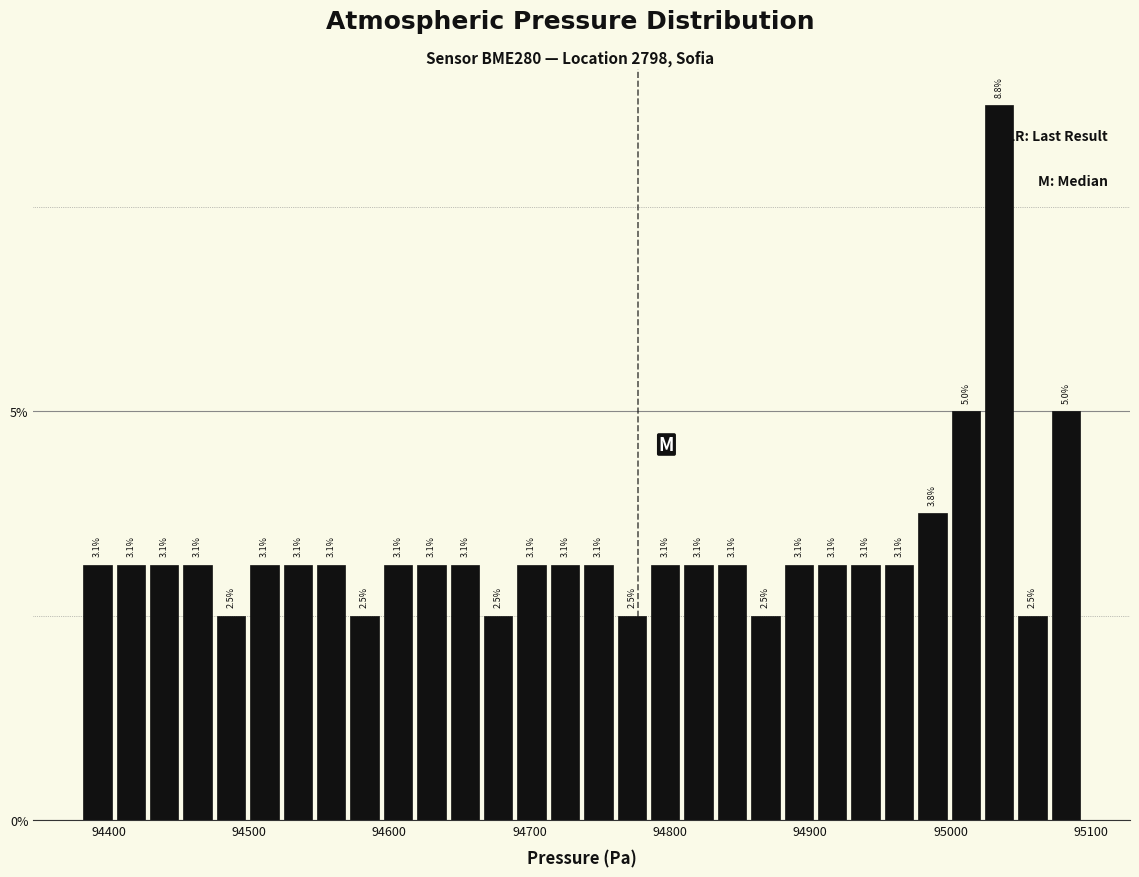

Around what value on the x-axis is the tallest bar? Give the approximate position of its centre, as read against the axis.

95030